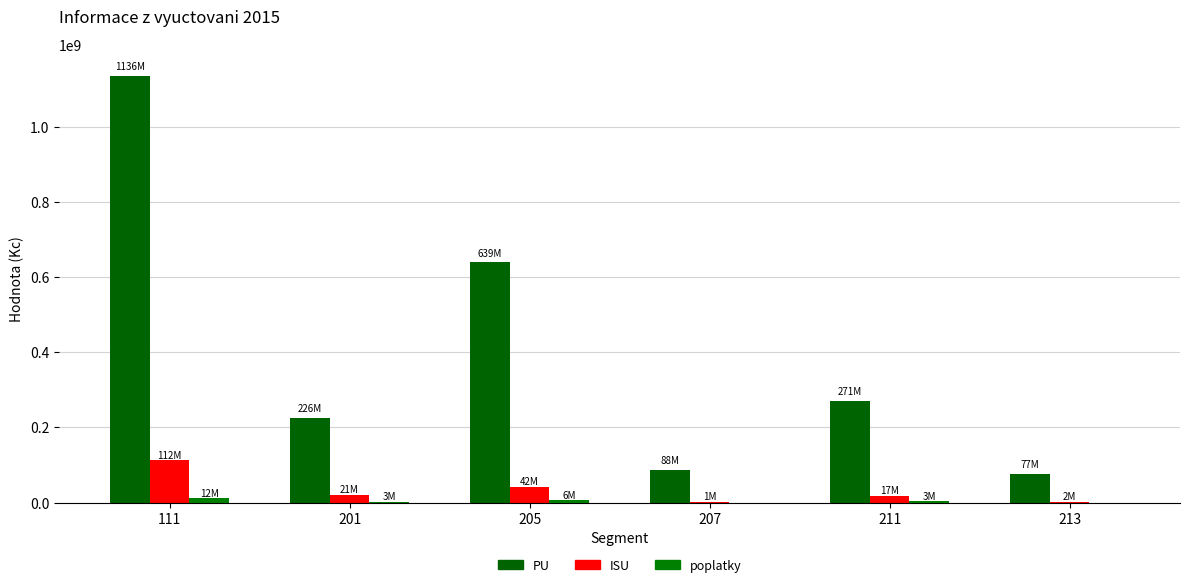

How many groups of bars are there?

6